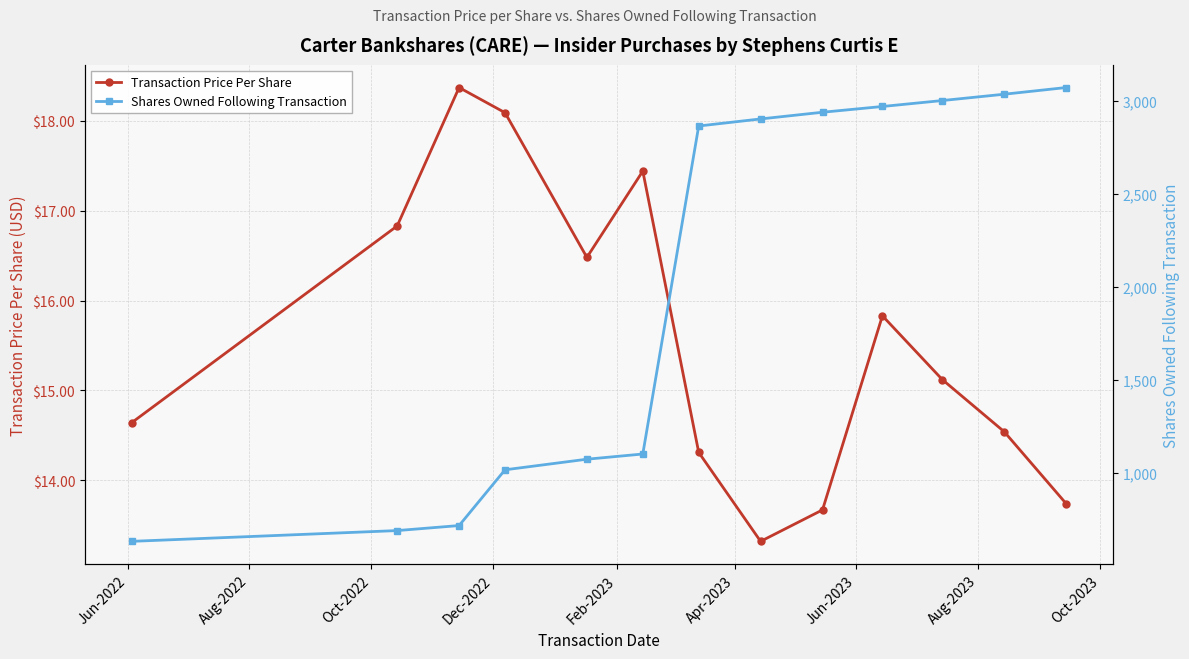

True or false: Shares Owned Following Transaction has more than 0 interior local peaks.

False